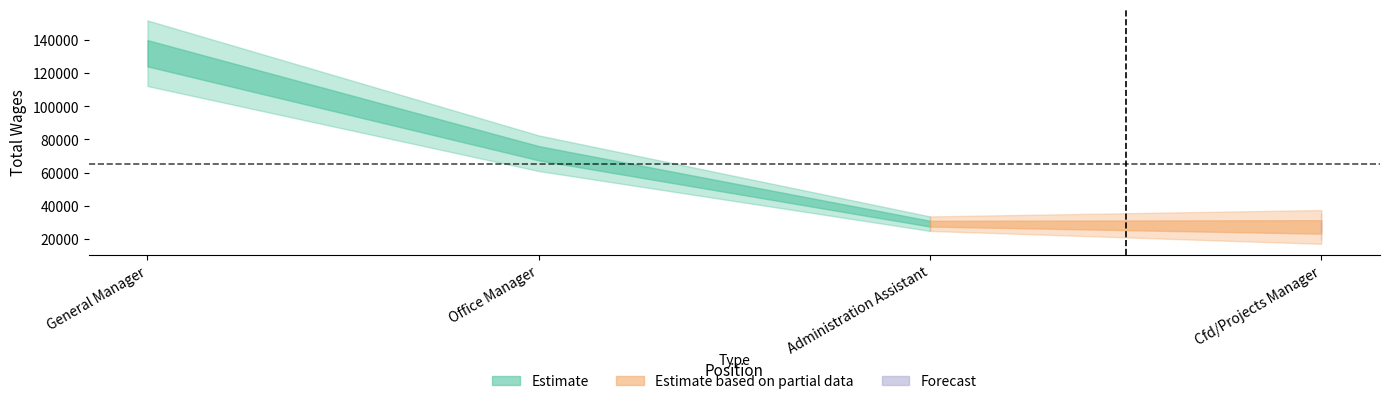

How many data points does each series have?

4